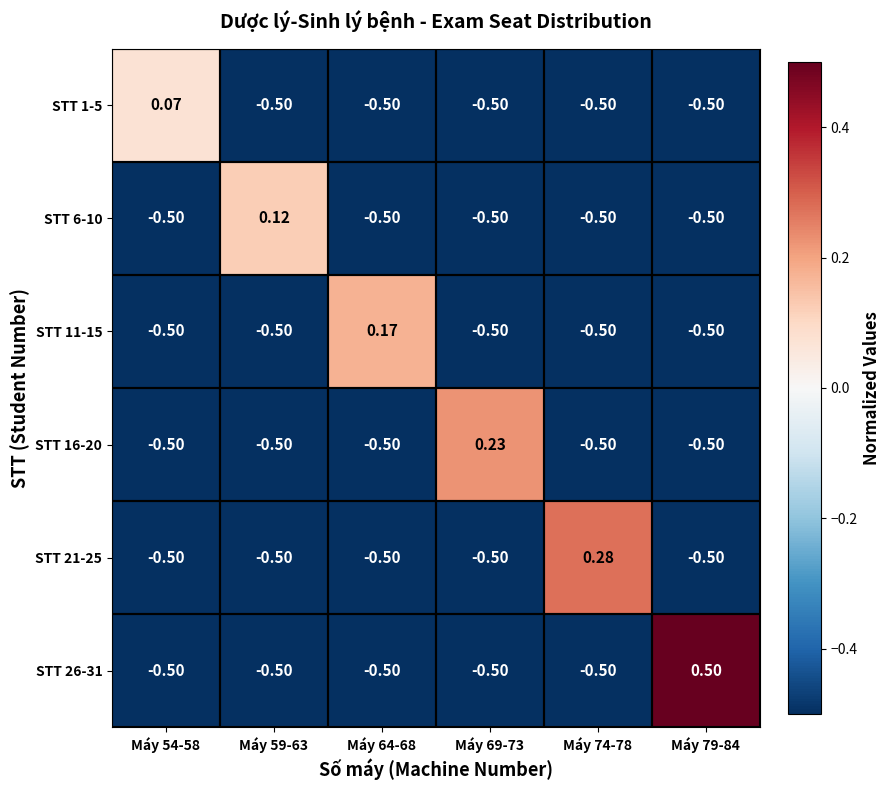

Which series has the largest total across all categories?

STT 26-31